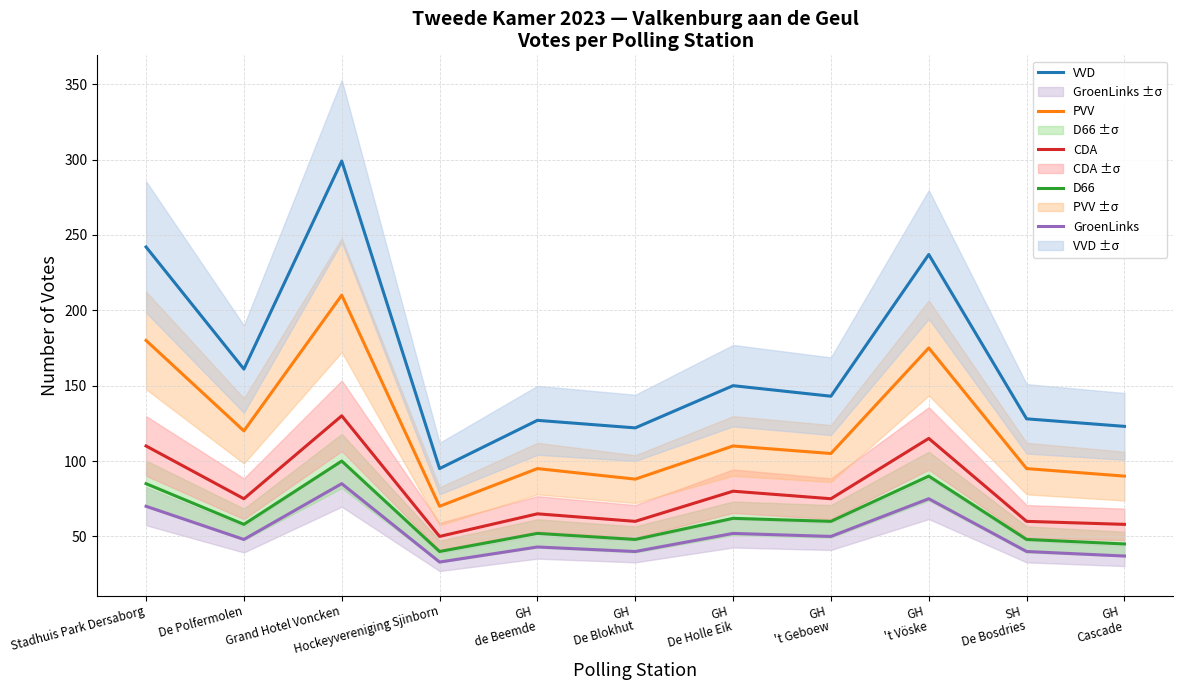

At which category is the sum across all series the highest?

Grand Hotel Voncken